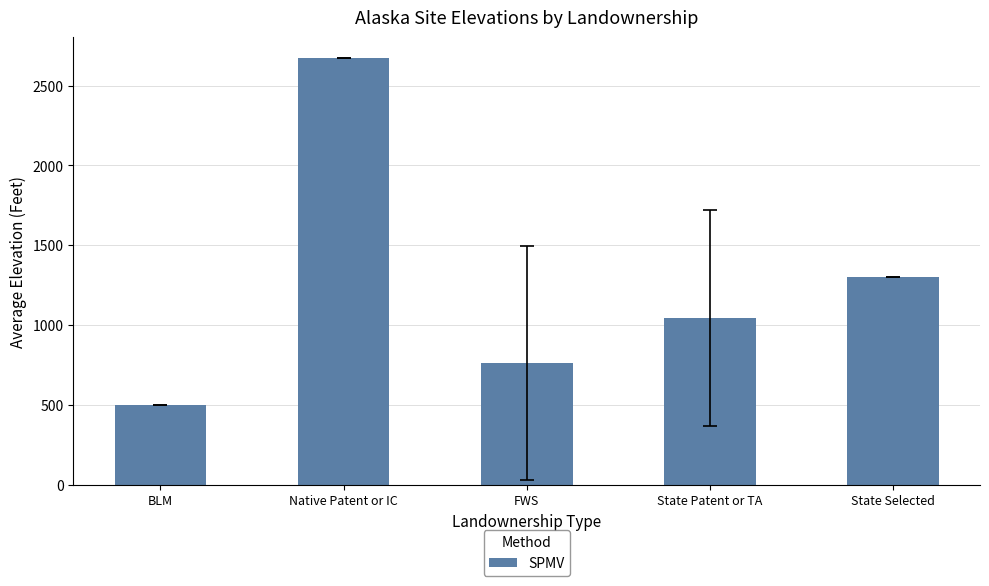

List the labels in order of value, smallest first.

BLM, FWS, State Patent or TA, State Selected, Native Patent or IC